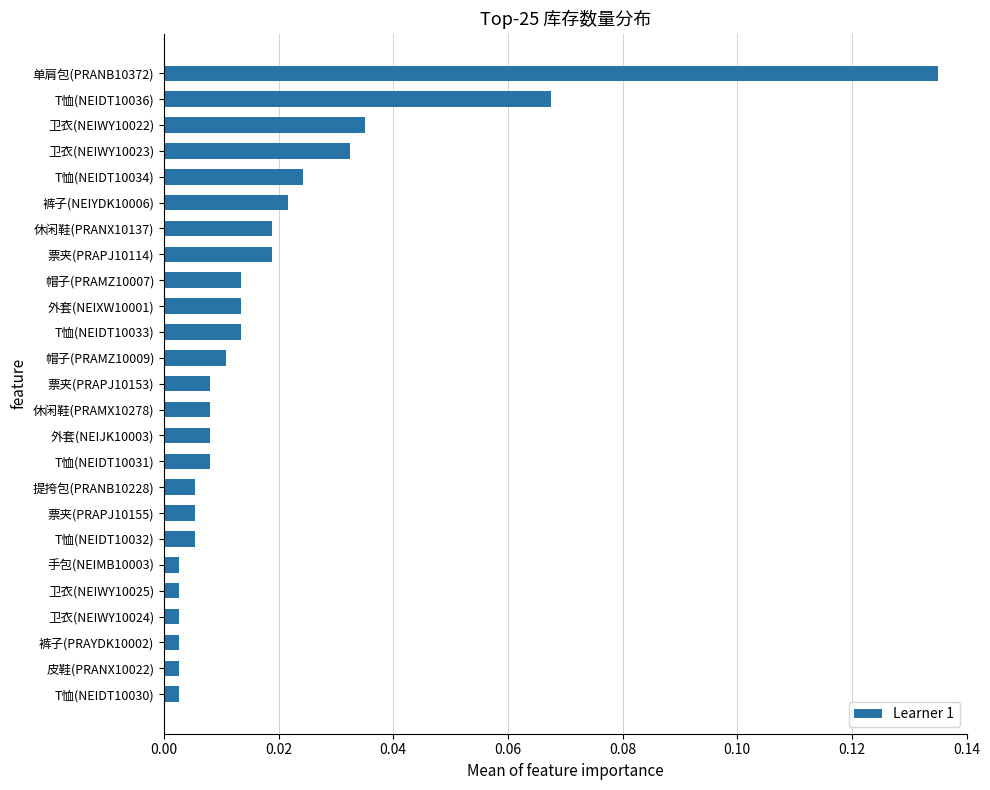

What is the sum of all values?

0.5